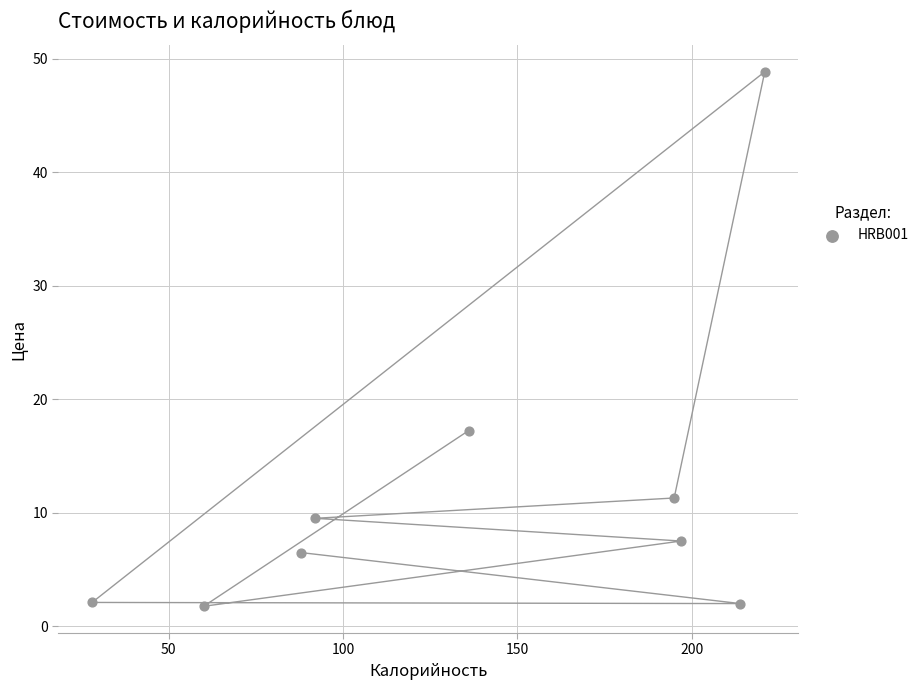

What Y value in the scatter plot is closest to 25?

17.2